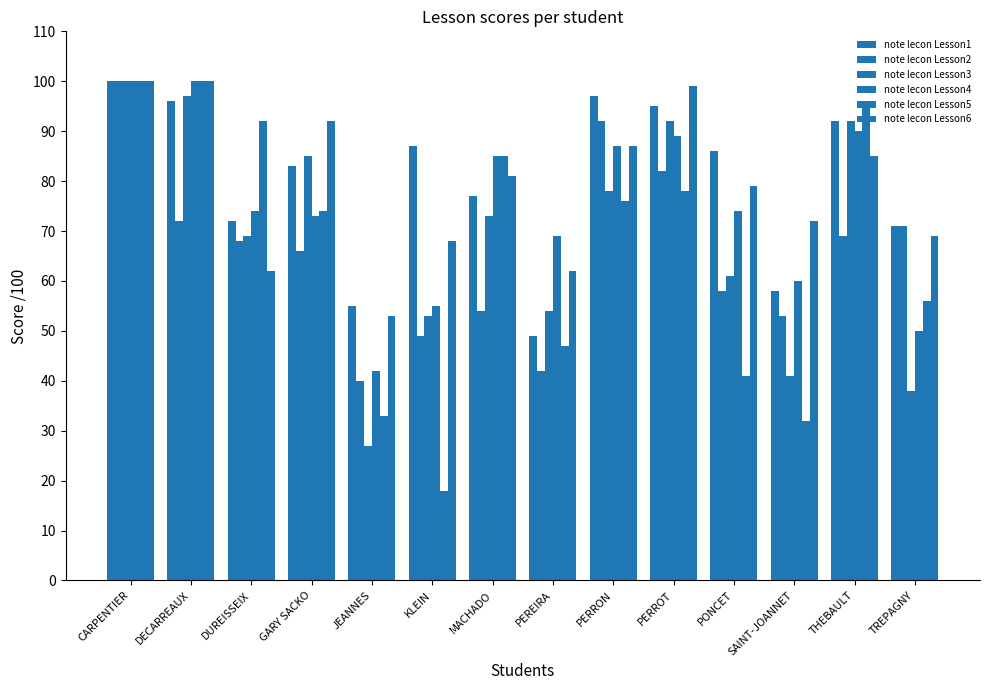

How many groups of bars are there?

14